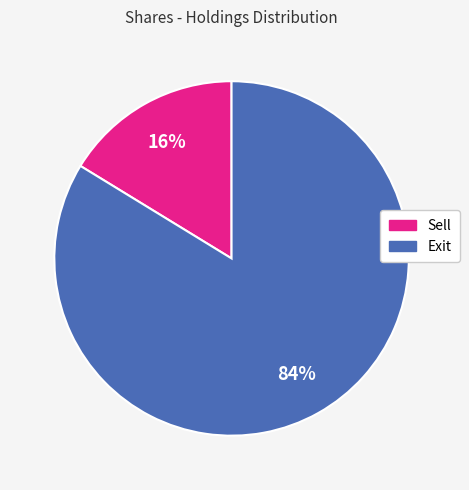

Is there a majority slice in this chart?

Yes